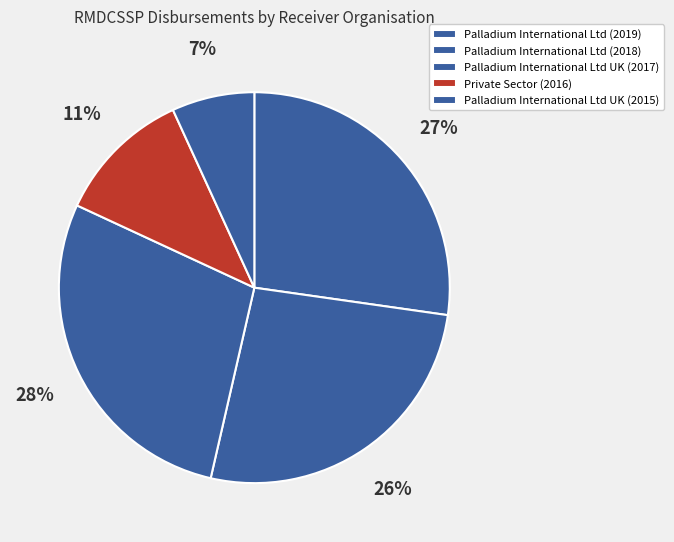

What is the largest slice in the pie chart?

Palladium International Ltd UK (2017)